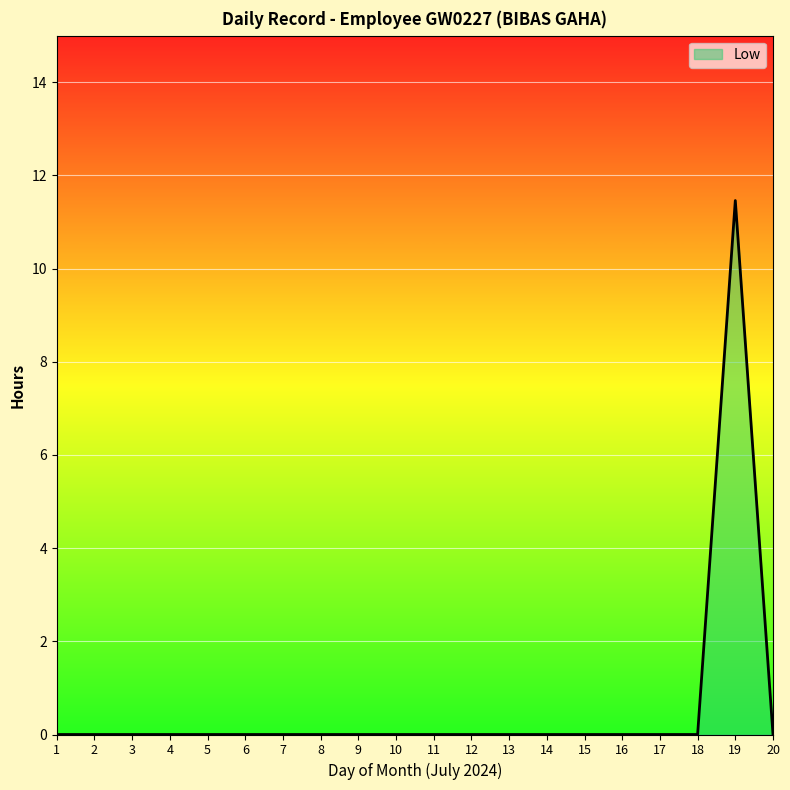

What is the average value?

0.6